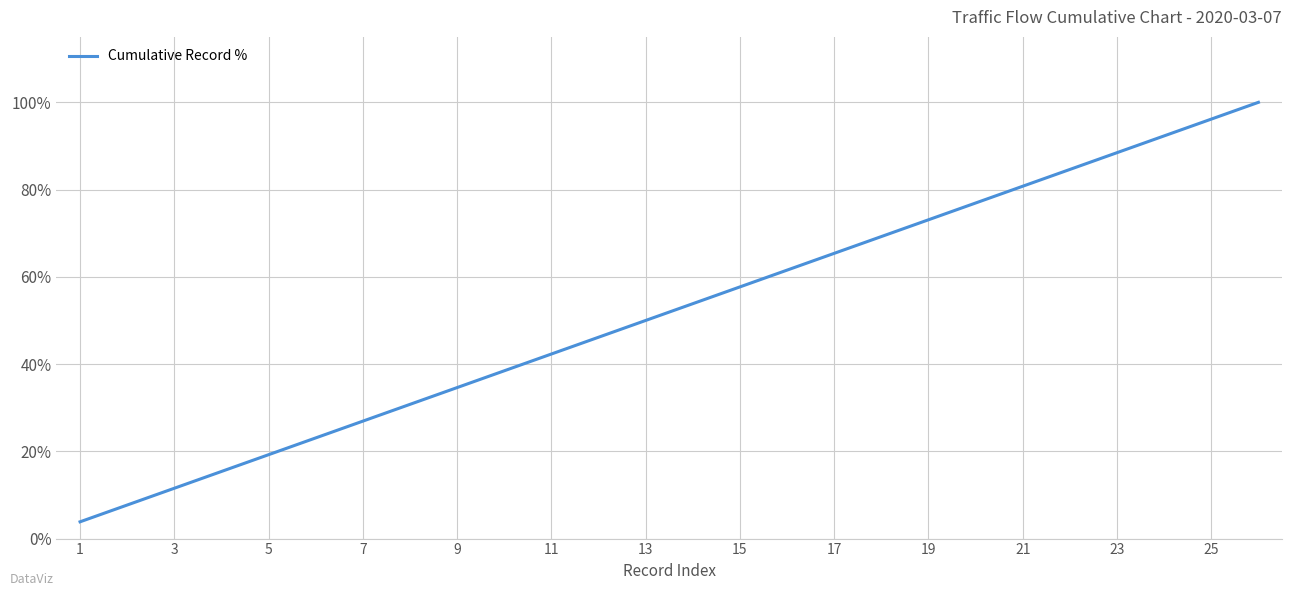

What is the maximum value shown in the chart?

100.0